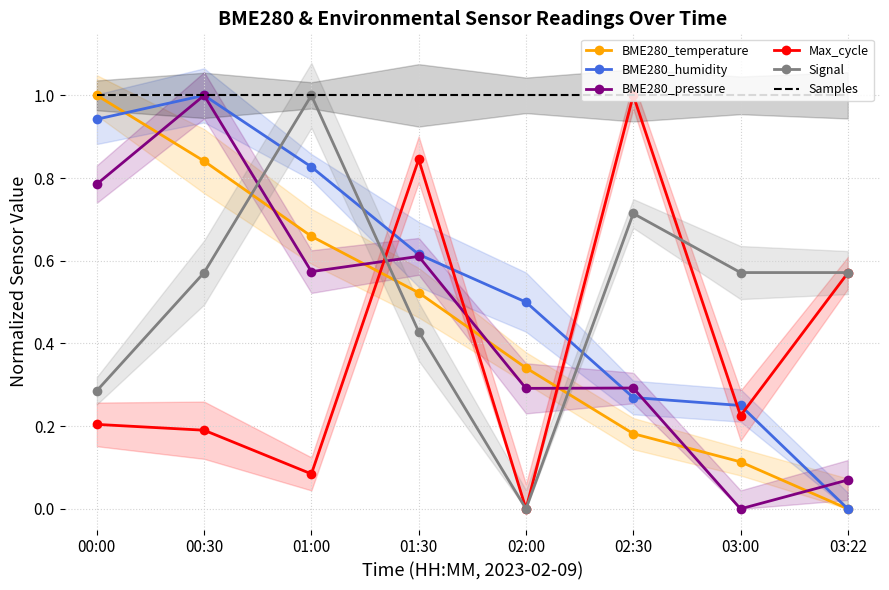

What is the average value of the BME280_humidity series?

0.6